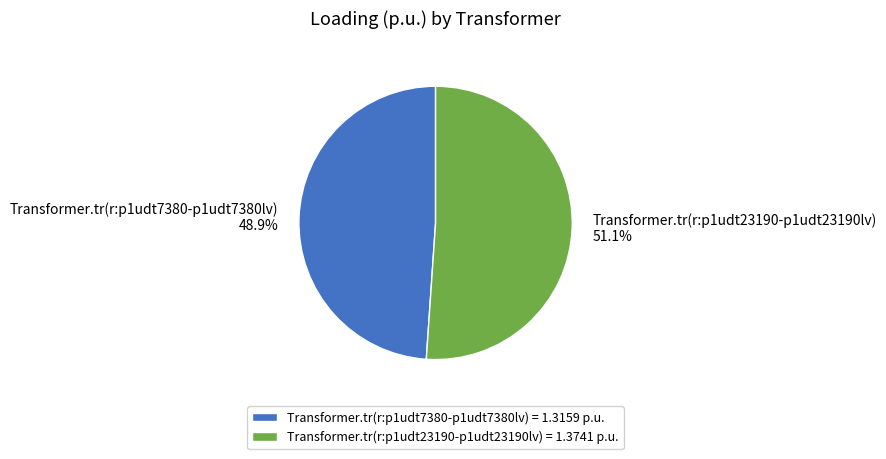

To the nearest percent, what percentage of the pie is Transformer.tr(r:p1udt7380-p1udt7380lv)?

49%